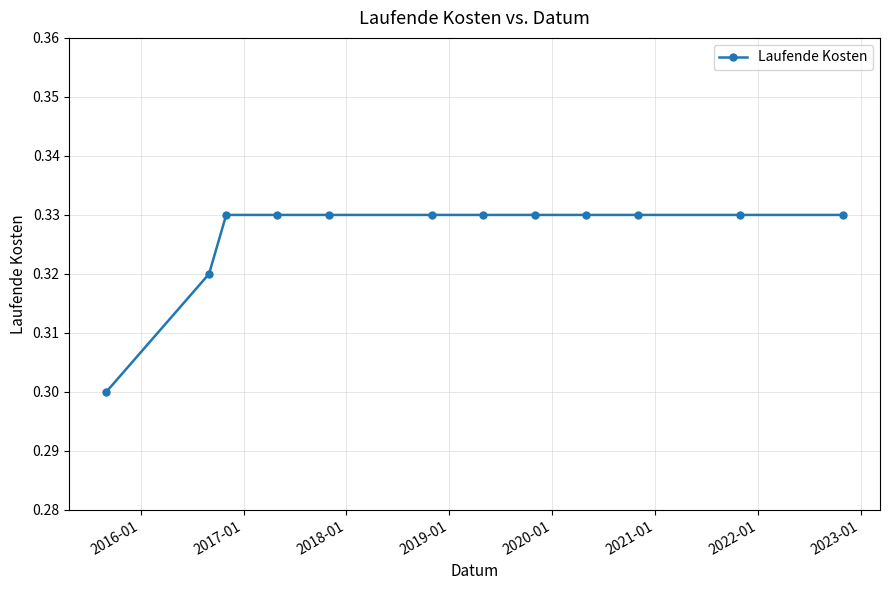

How many lines are shown in the chart?

1